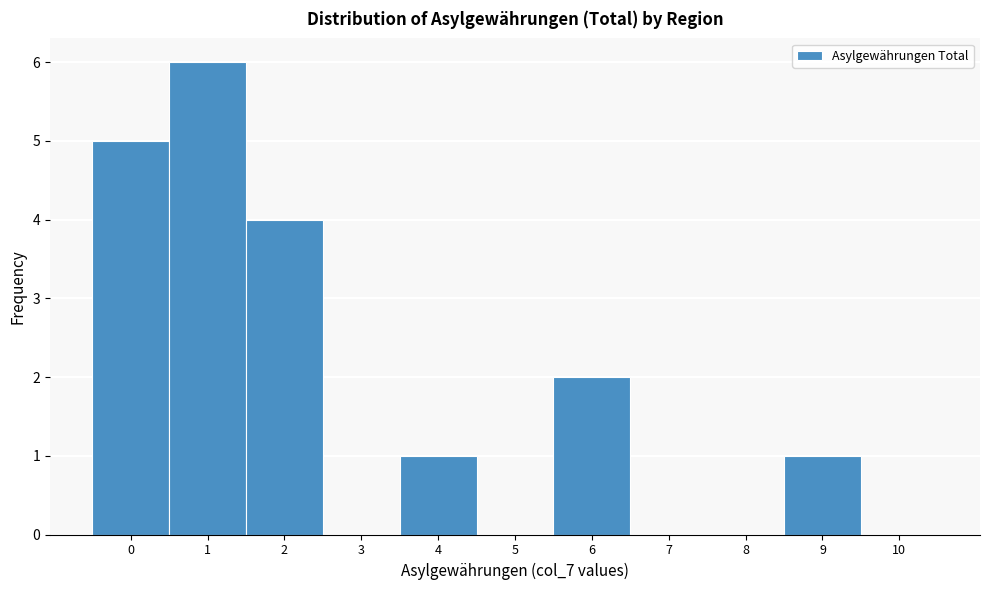

Reading left to right, transcribe this chart: for each bar, give the range it covers on the x-axis and its height. The values are not printed on the chart, so give them approximately, as read against the axis.

-0.5 to 0.5: 5
0.5 to 1.5: 6
1.5 to 2.5: 4
2.5 to 3.5: 0
3.5 to 4.5: 1
4.5 to 5.5: 0
5.5 to 6.5: 2
6.5 to 7.5: 0
7.5 to 8.5: 0
8.5 to 9.5: 1
9.5 to 10.5: 0